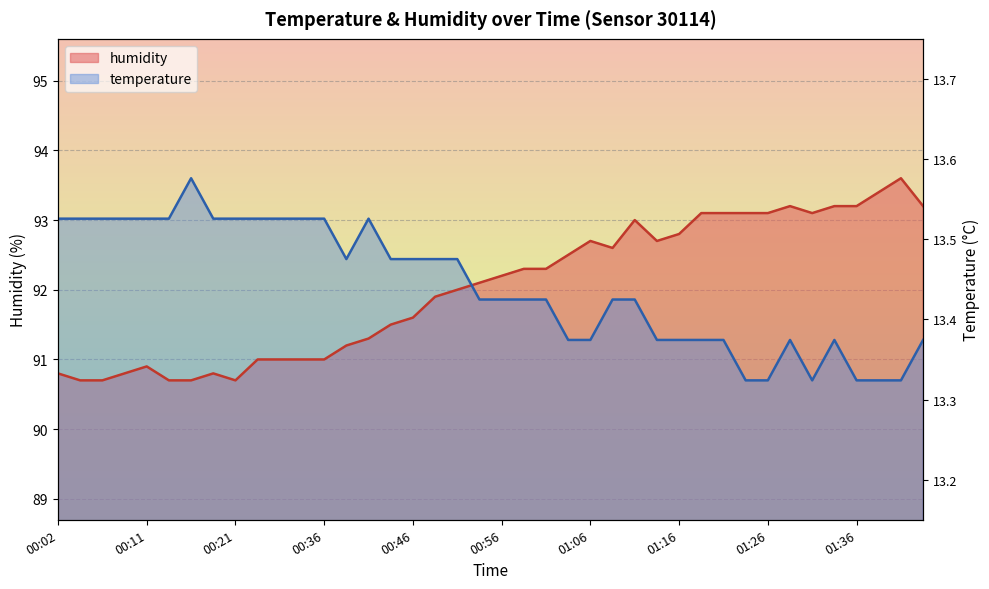

The humidity series shows 93.6 at 01:41. True or false?

True